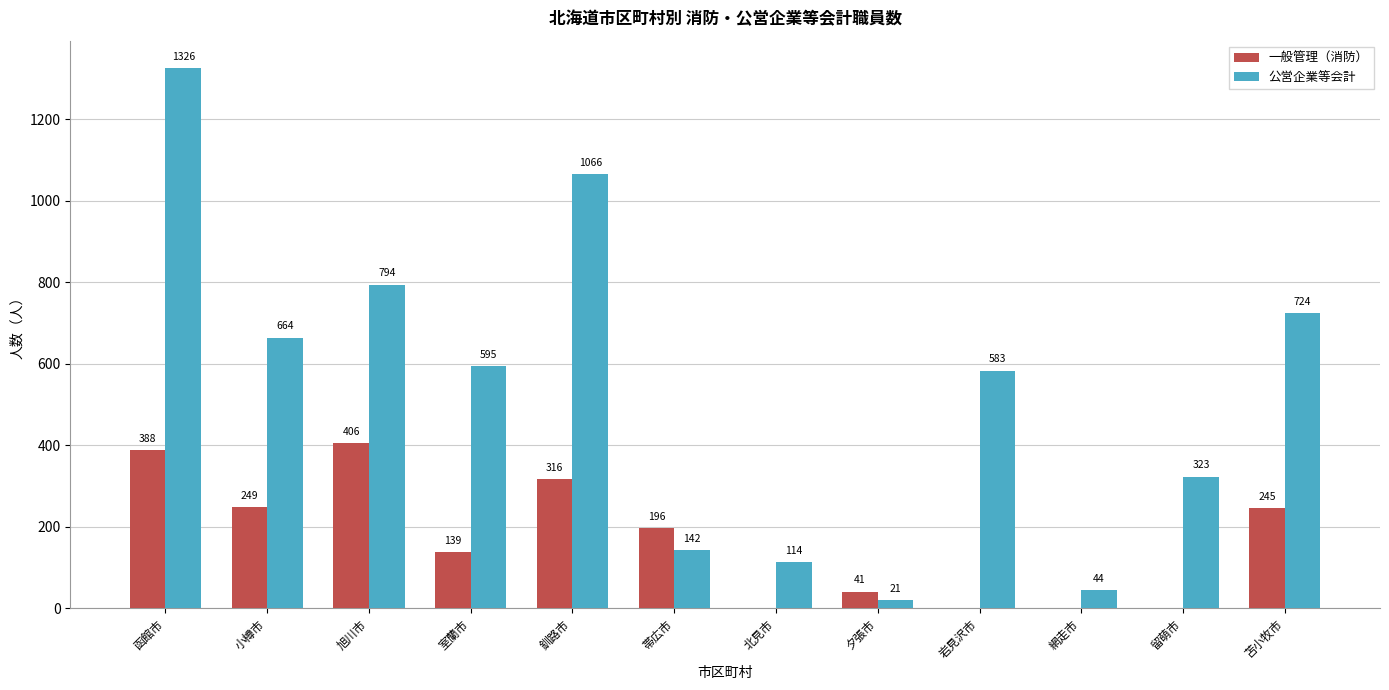

Which series has the widest spread of values?

公営企業等会計